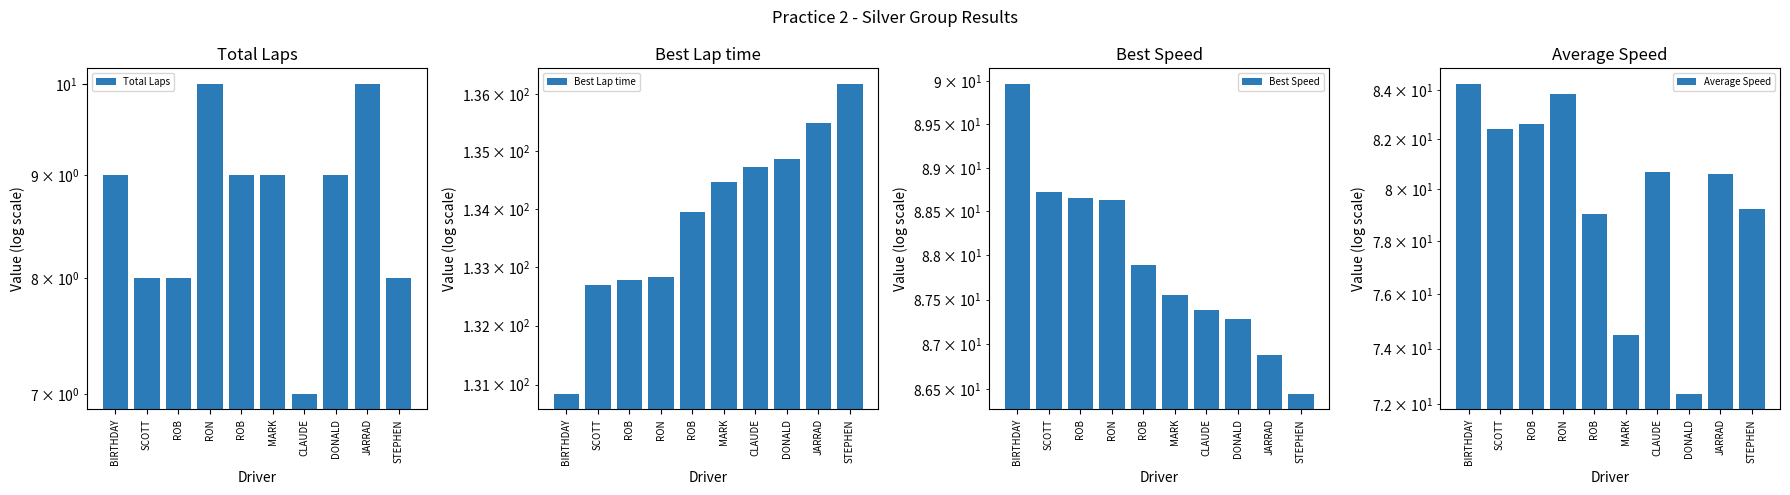

Reading left to right, list all the values displayed in this chart.

Total Laps: BIRTHDAY=9.0	SCOTT=8.0	ROB=8.0	RON=10.0	ROB=9.0	MARK=9.0	CLAUDE=7.0	DONALD=9.0	JARRAD=10.0	STEPHEN=8.0
Best Lap time: BIRTHDAY=130.8	SCOTT=132.7	ROB=132.8	RON=132.8	ROB=133.9	MARK=134.5	CLAUDE=134.7	DONALD=134.9	JARRAD=135.5	STEPHEN=136.2
Best Speed: BIRTHDAY=90.0	SCOTT=88.7	ROB=88.7	RON=88.6	ROB=87.9	MARK=87.5	CLAUDE=87.4	DONALD=87.3	JARRAD=86.9	STEPHEN=86.4
Average Speed: BIRTHDAY=84.2	SCOTT=82.4	ROB=82.6	RON=83.8	ROB=79.1	MARK=74.5	CLAUDE=80.7	DONALD=72.4	JARRAD=80.6	STEPHEN=79.2